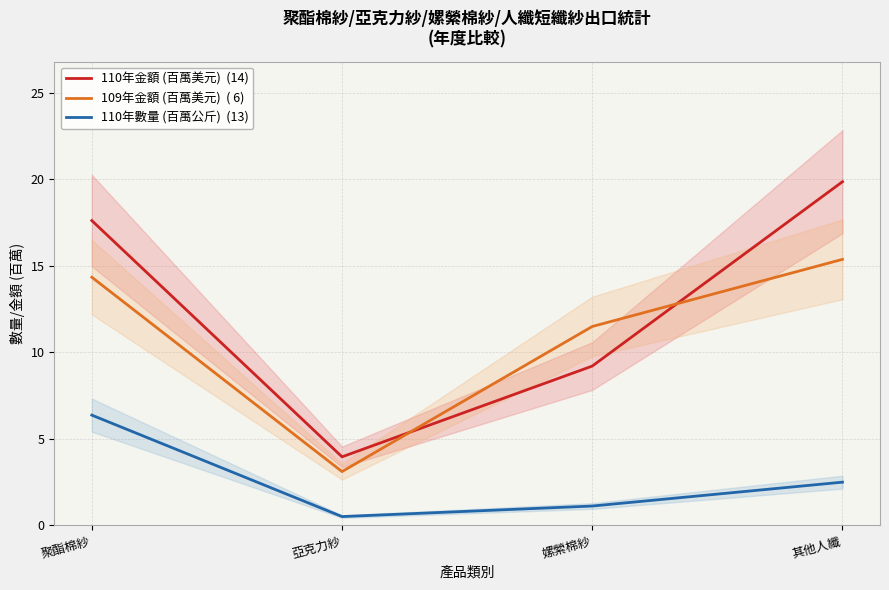

Is this an area chart (filled region under the line)?

No